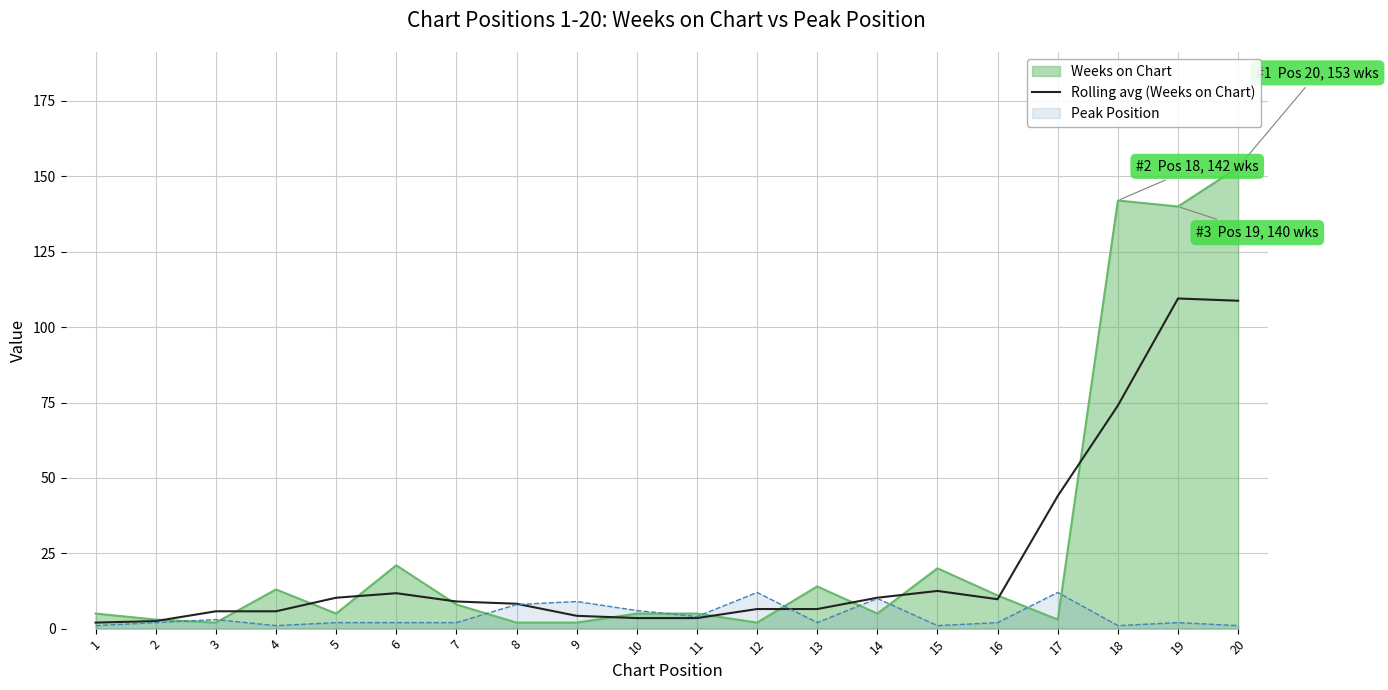

What is the approximate value at 16?

9.8